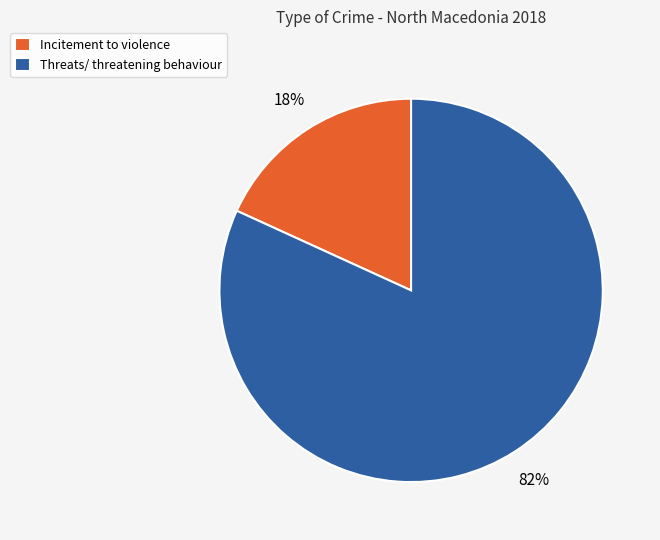

Is it true that Incitement to violence is 18% of the pie?

True